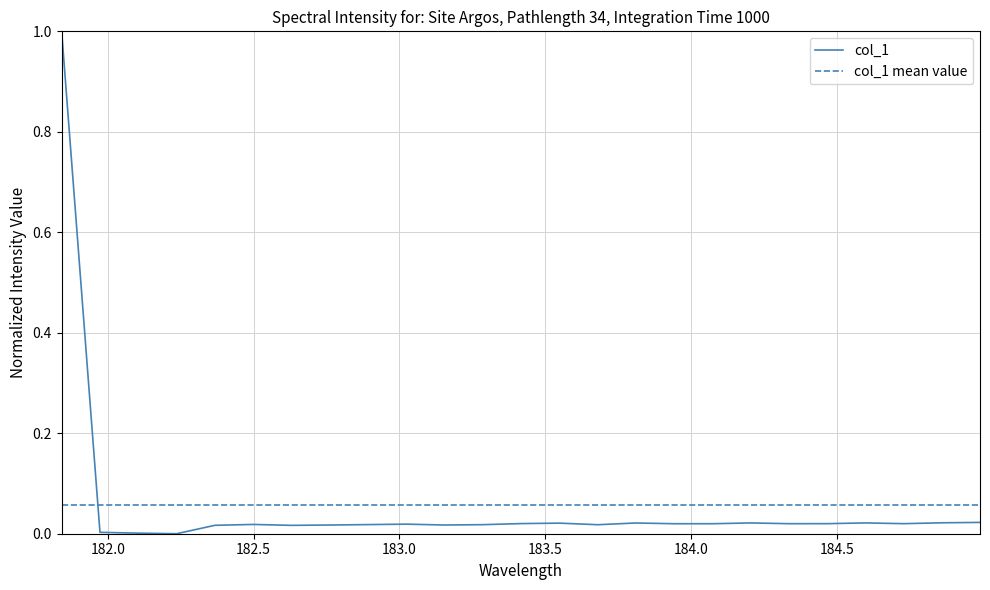

True or false: the data shows 0.0 at 183.6800245112.

True